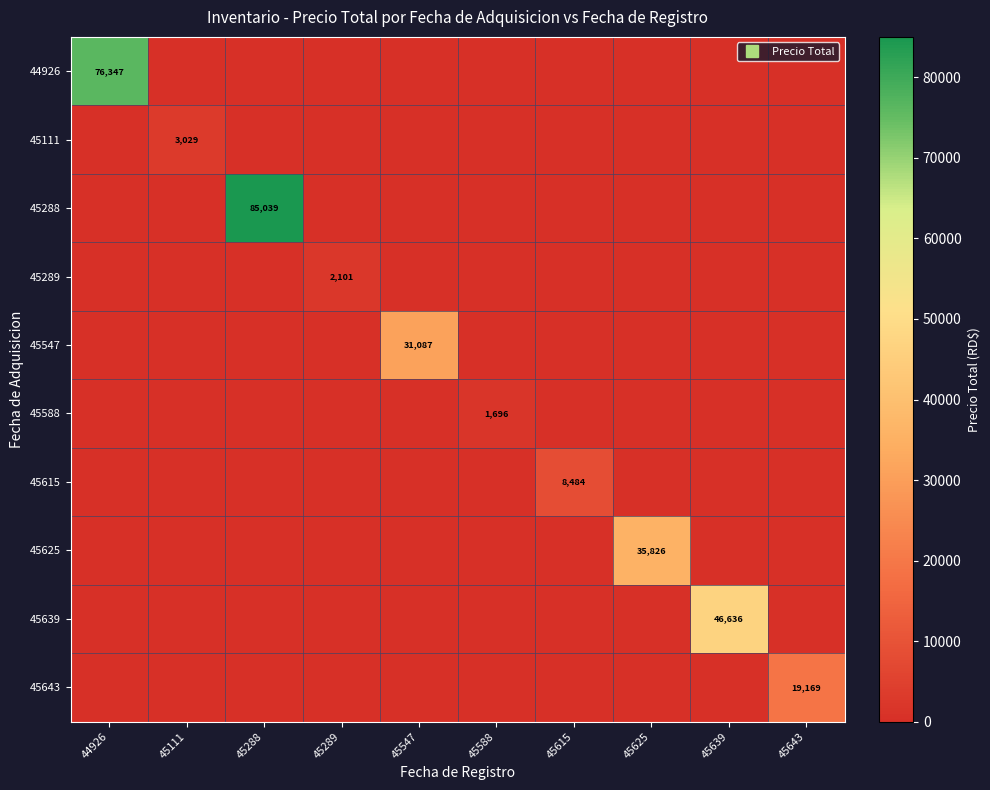

The value of 45643 at 45588 is -7212.0. True or false?

False